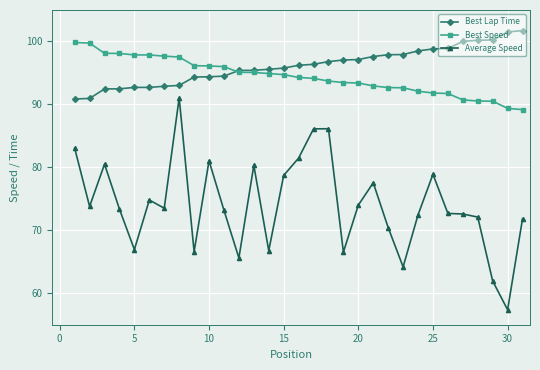

True or false: Average Speed and Best Speed intersect in this chart.

False